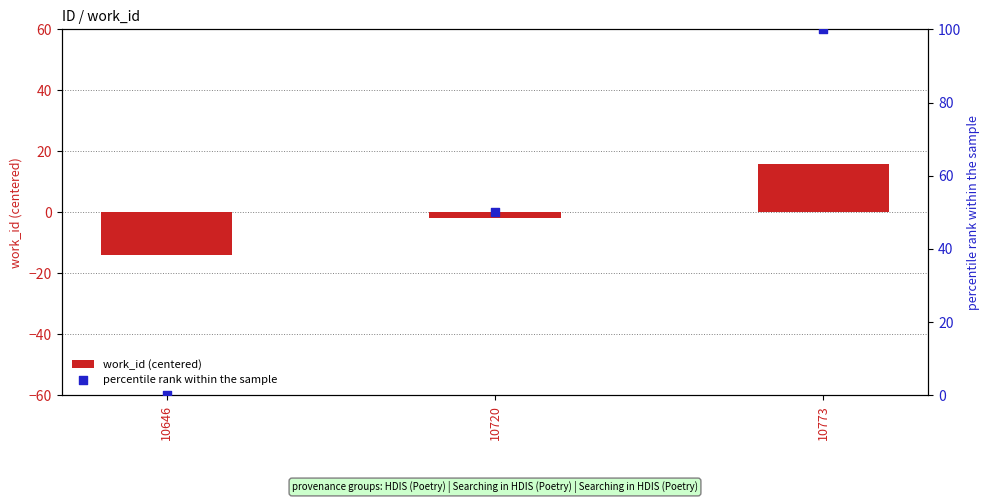

At which category is the sum across all series the highest?

10773